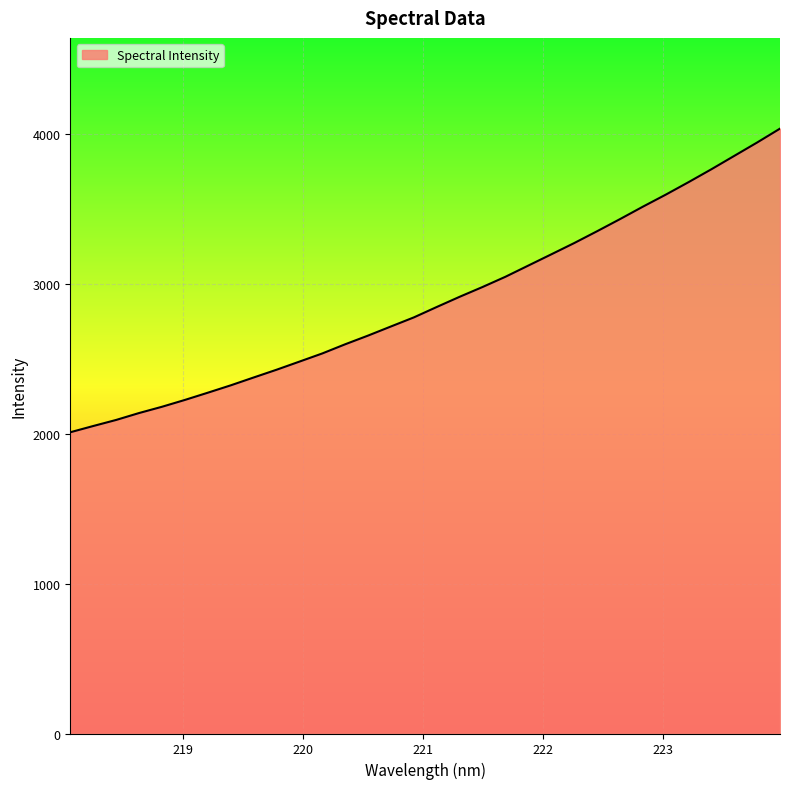

What is the greatest value displayed?

4035.6